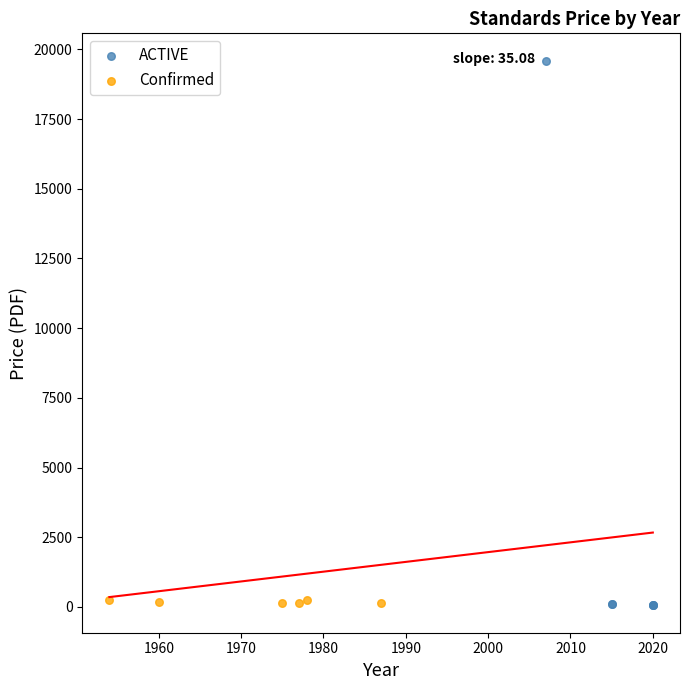

Which series reaches the maximum Y coordinate?

ACTIVE